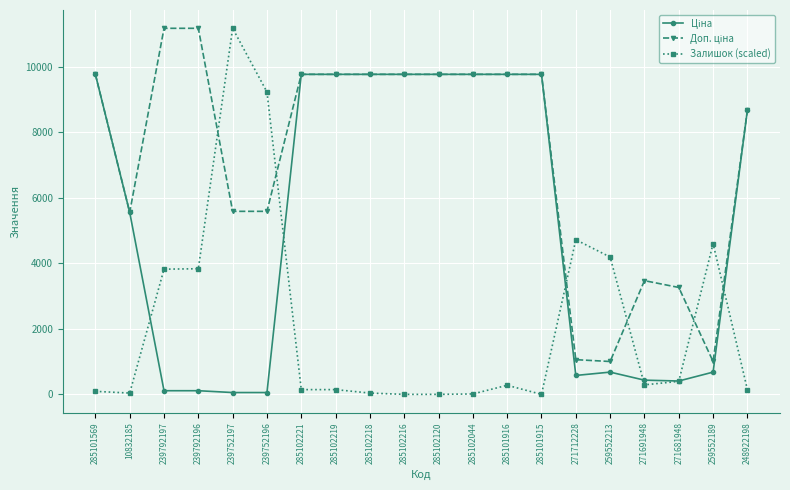

What is the label of the 3rd point from the left?

239792197